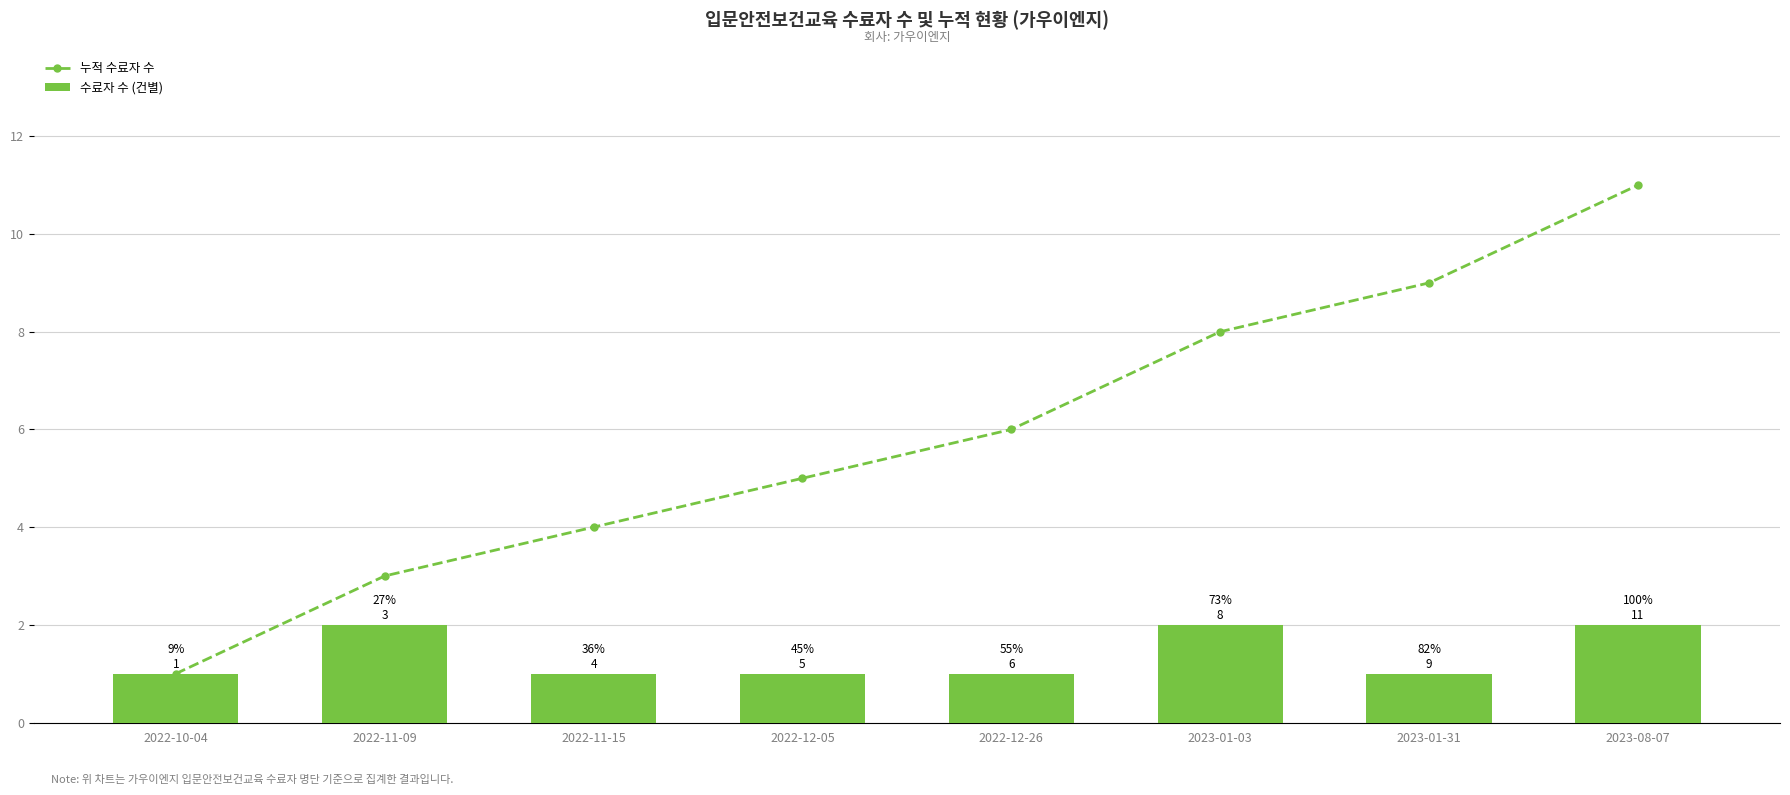

At which category is the sum across all series the highest?

2023-08-07